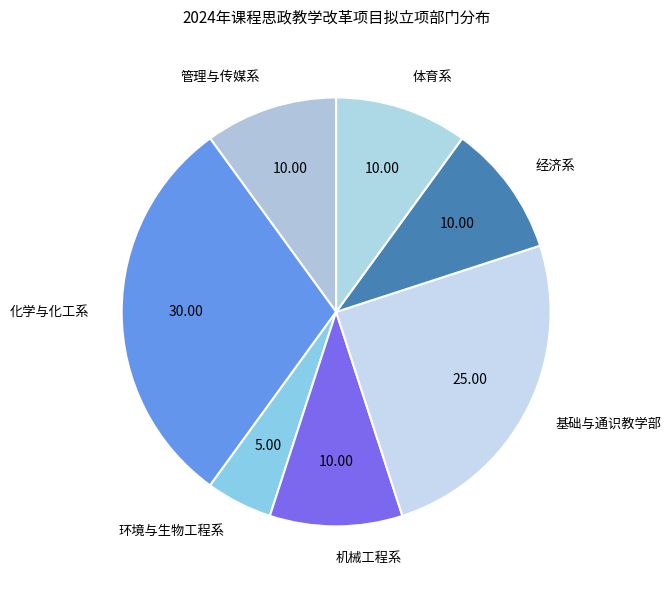

Does any single category account for the majority?

No